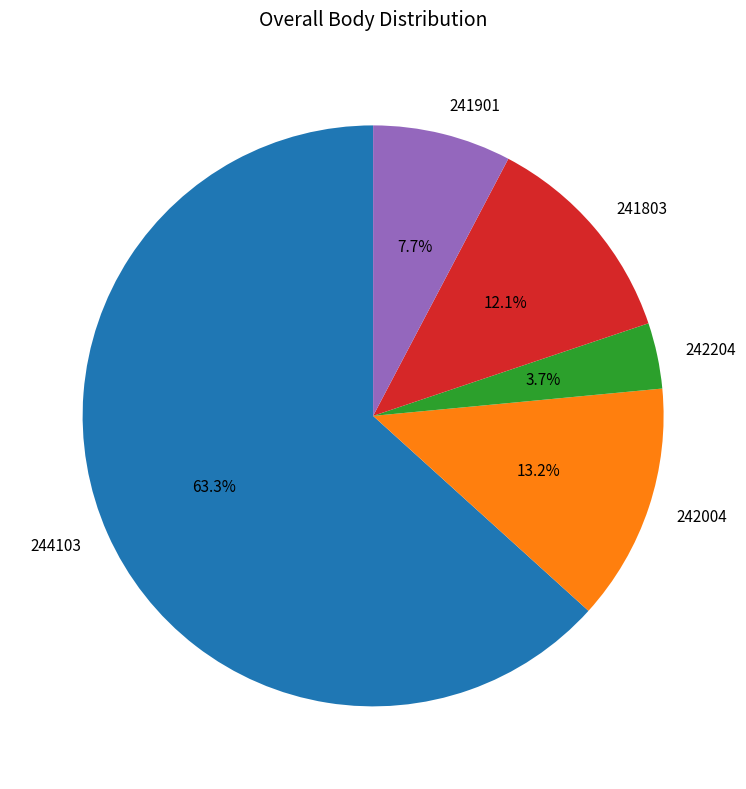

What percentage is the 242004 slice, to the nearest percent?

13%